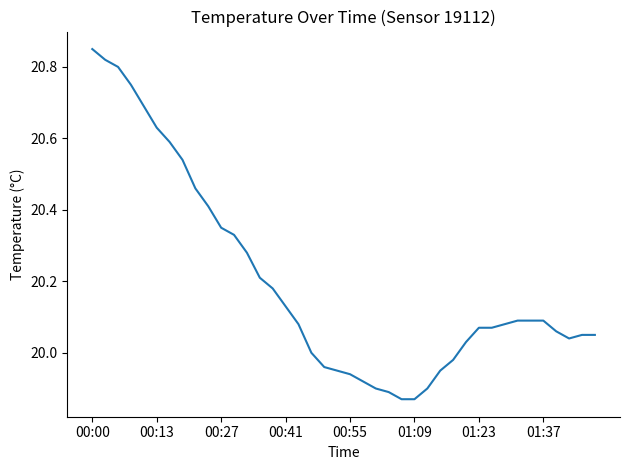

Does the chart display data point markers on the line(s)?

No